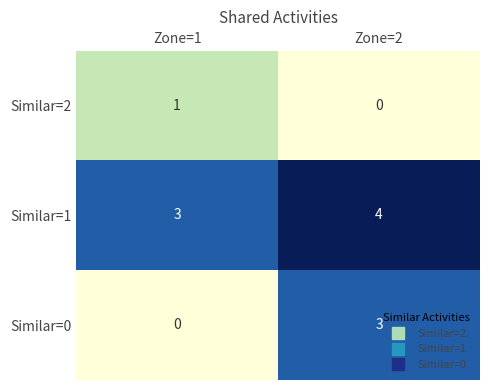

Which series has the widest spread of values?

Similar=0